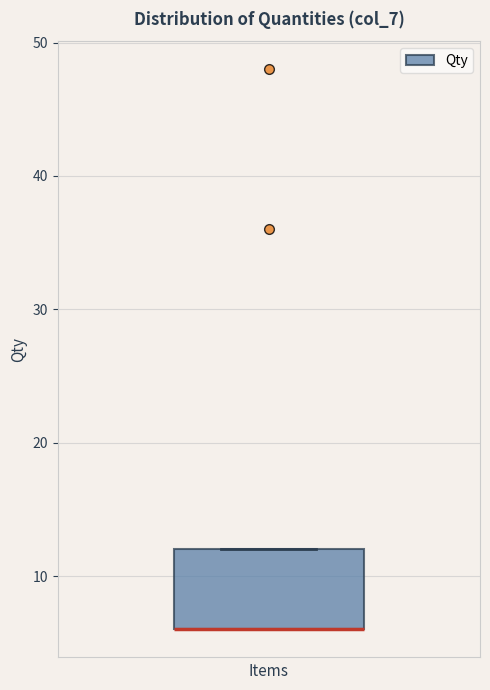

Read this box plot against the y-axis: the position of the median line, the range covered by the box, and the ends of both whiskers. The values are not printed on the chart, so give them approximately, as read against the axis.

median 6 (drawn on the box's lower edge), box 6 to 12, whiskers 6 to 12